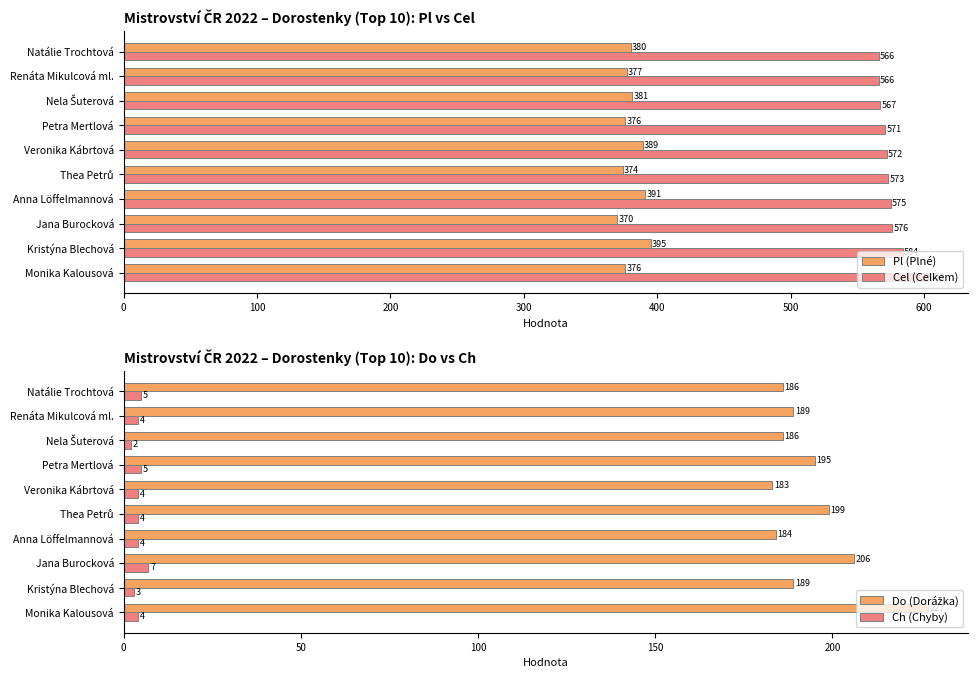

The Pl (Plné) series shows 529 at Monika Kalousová. True or false?

False